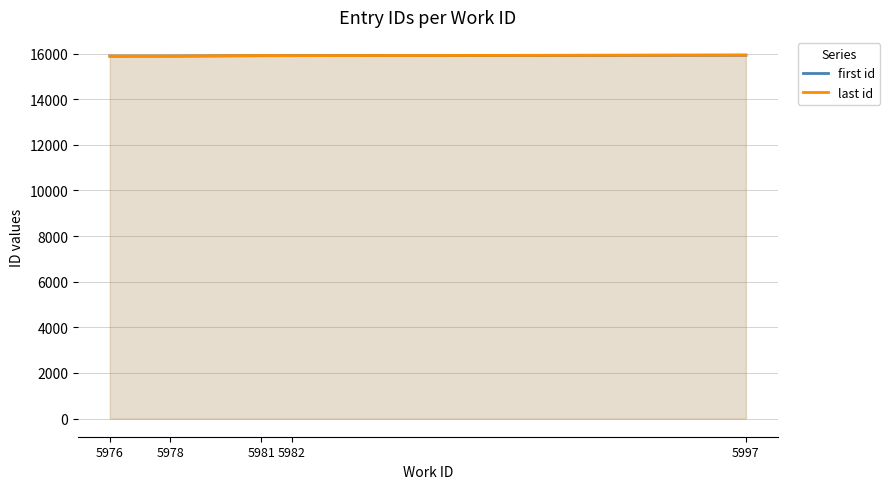

List the series in order of their overall mean, lowest first.

first id, last id